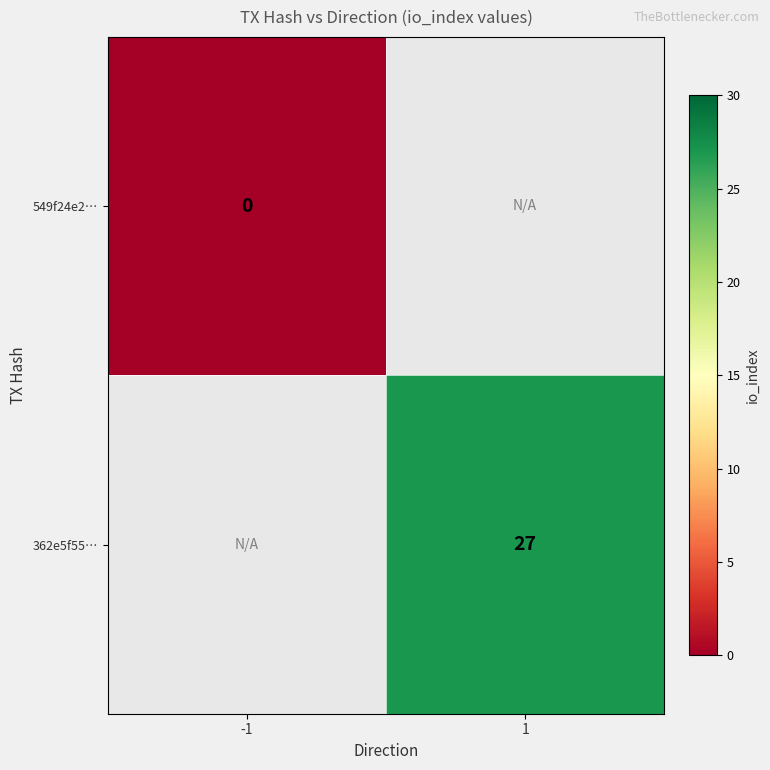

The value of 362e5f55… at 1 is 43. True or false?

False